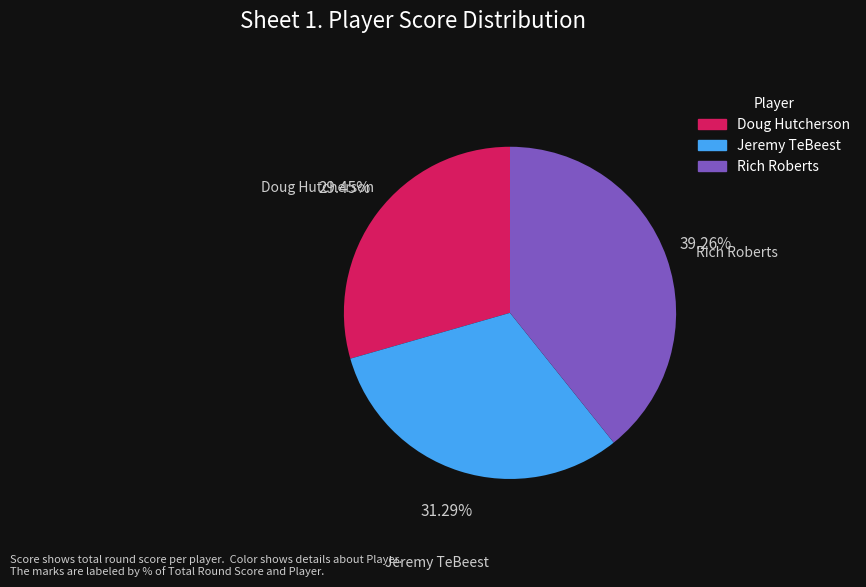

What is the total percentage of Jeremy TeBeest and Doug Hutcherson?

60.7%